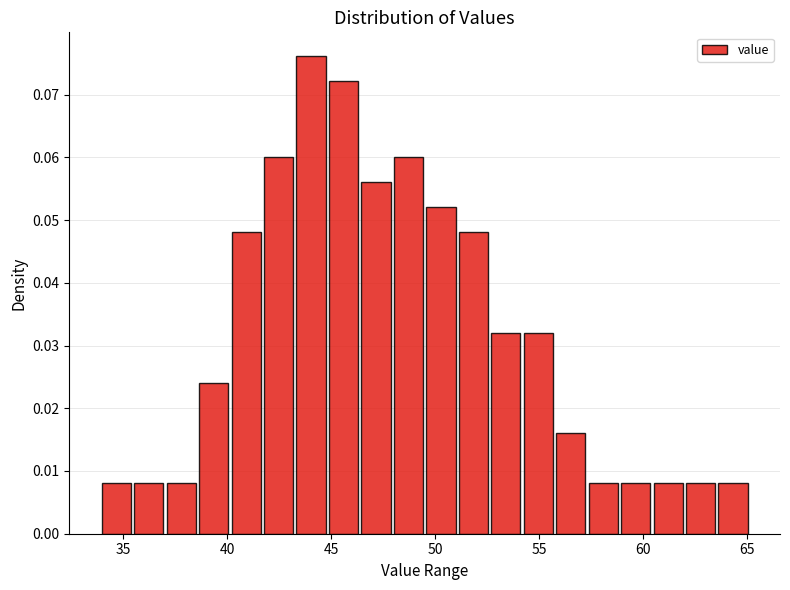

Read against the x-axis, roughly where is the centre of the tallest bar?

44.0